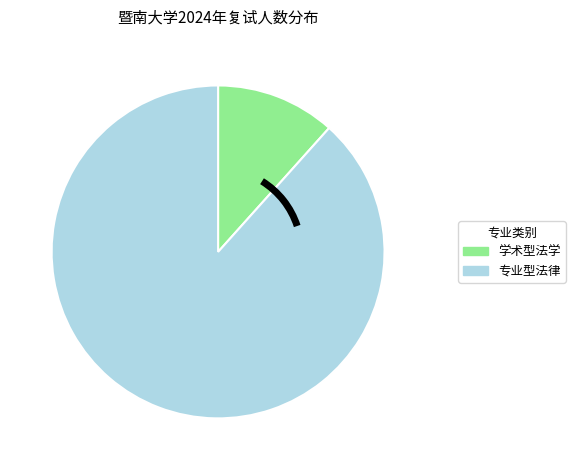

Is there any slice that represents more than half of the pie?

Yes